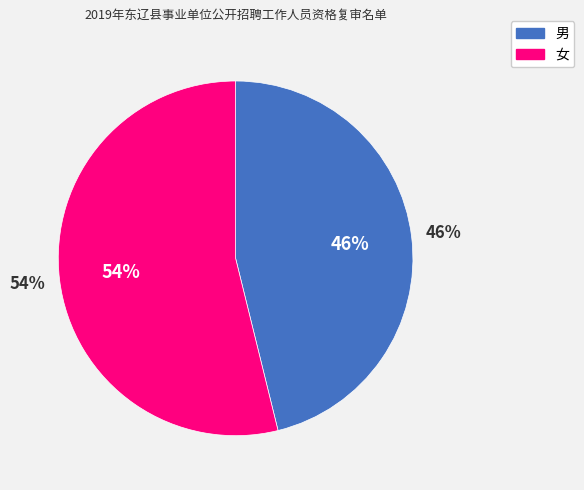

The 女 slice represents 54% of the pie. True or false?

True